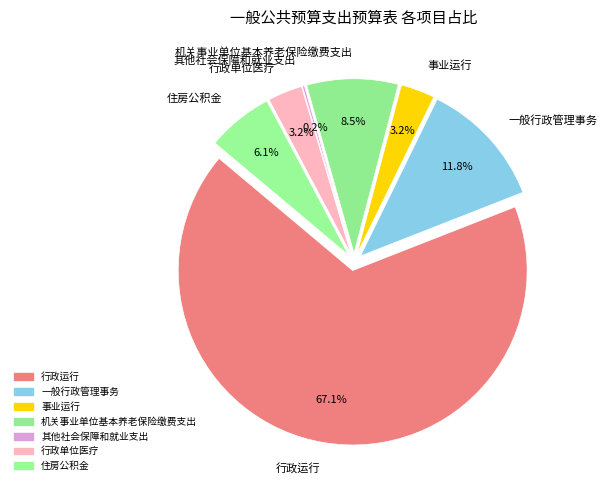

To the nearest percent, what is the difference between the 行政运行 and 行政单位医疗 slice percentages?

64%